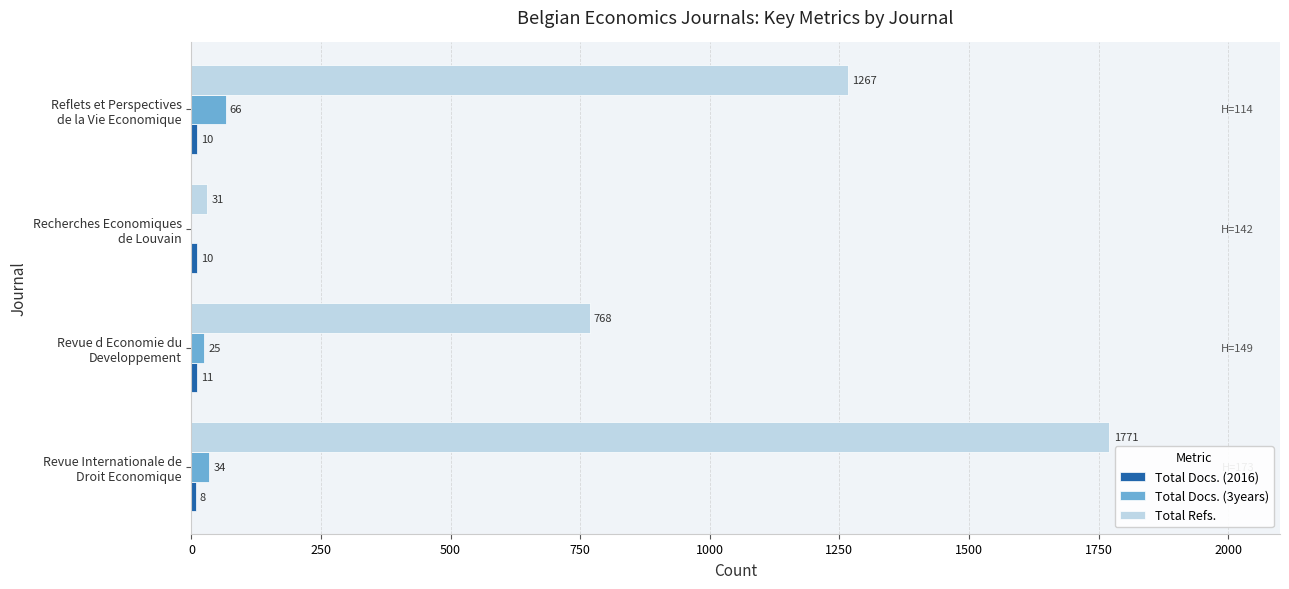

What is the sum of all Total Refs. values?

3837